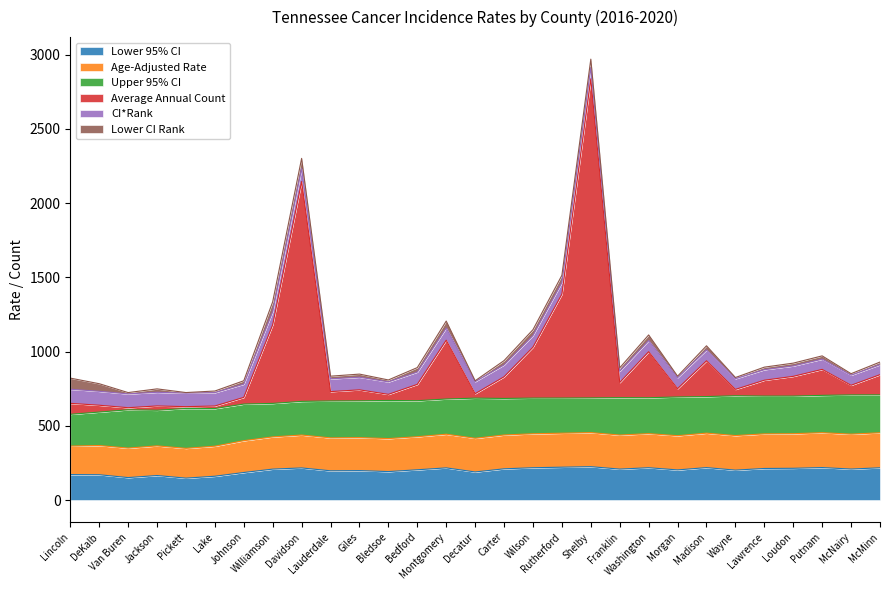

What is the minimum value for Lower 95% CI?

147.7